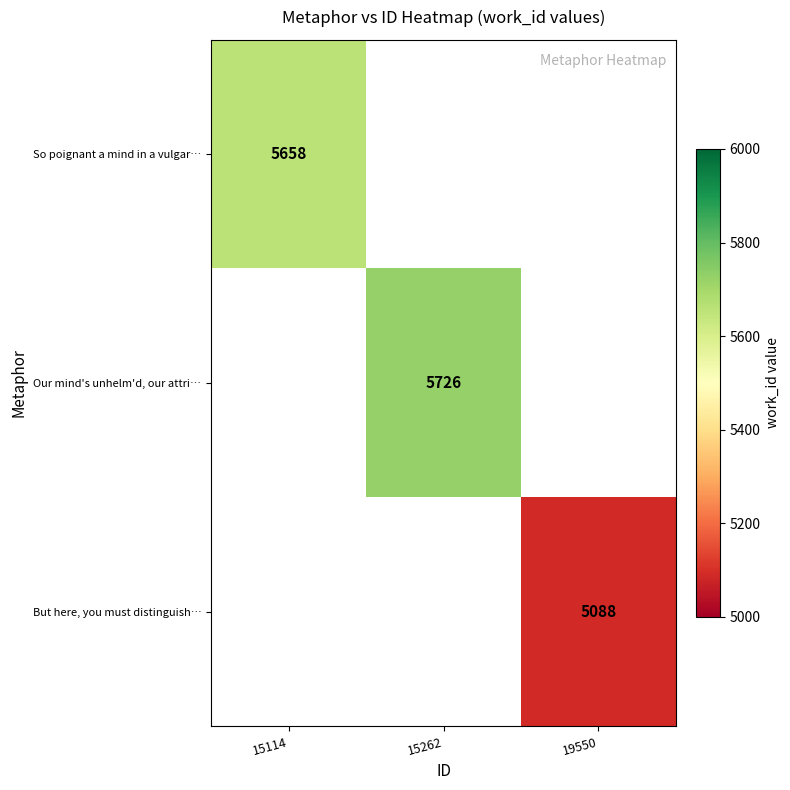

Is it true that Our mind's unhelm'd, our attri… equals 5726 at 15262?

True